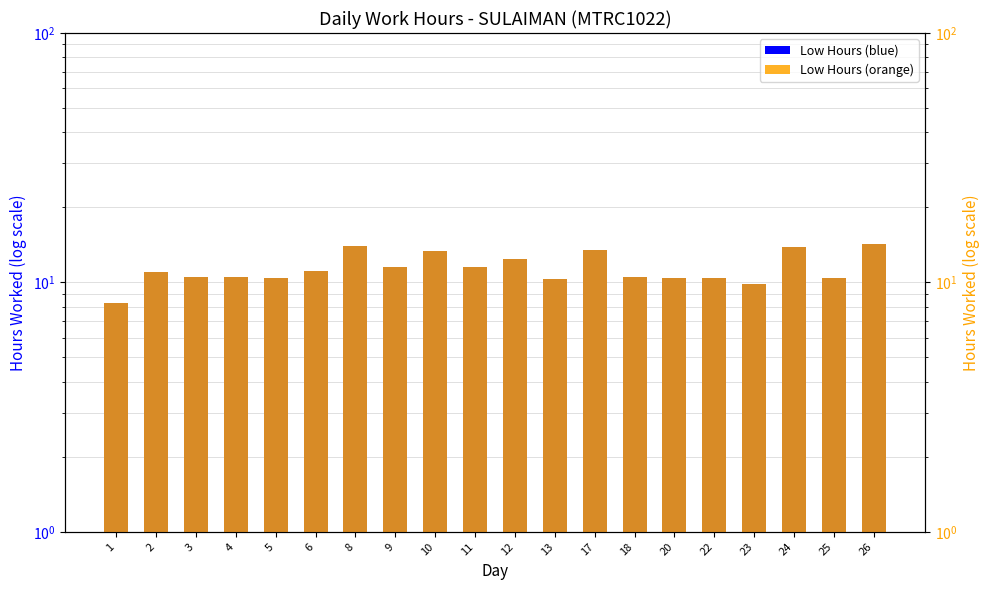

Which category has the lowest value across all series?

1